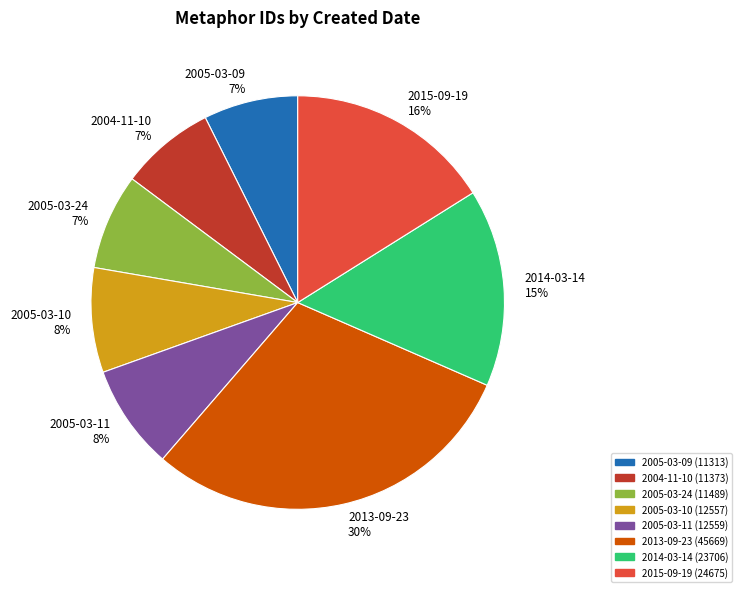

How many slices are in this pie chart?

8